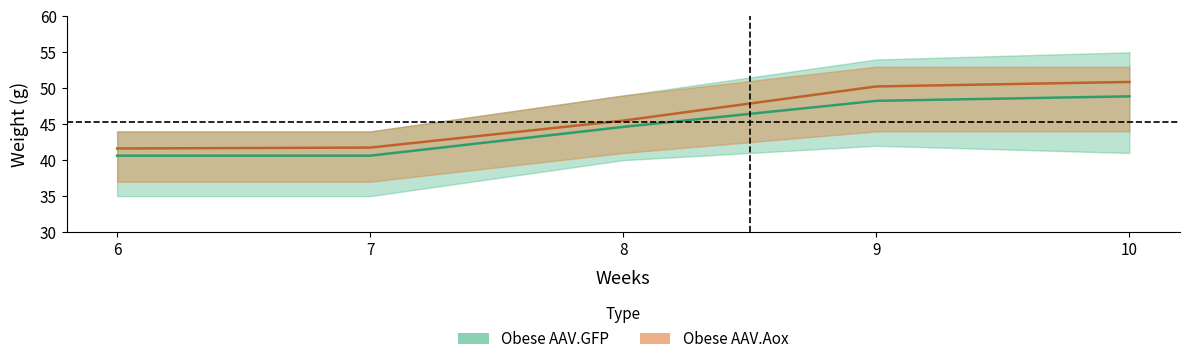

Reading left to right, list all the values displayed in this chart.

Obese AAV.GFP (mean): 6=40.6	7=40.6	8=44.6	9=48.2	10=48.9
Obese AAV.Aox (mean): 6=41.6	7=41.8	8=45.5	9=50.2	10=50.9